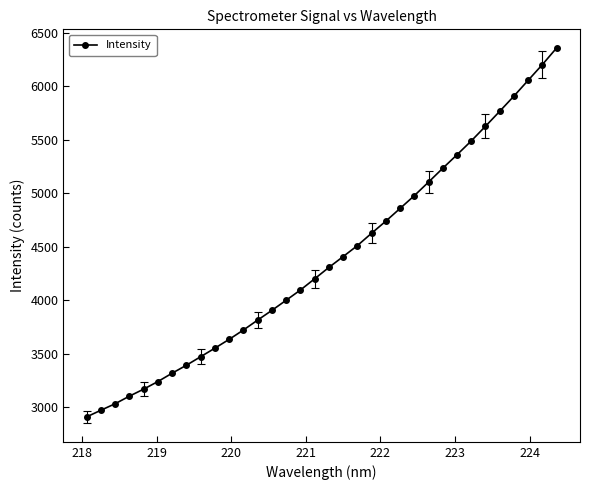

What is the value of the 3rd point from the left?

3031.1